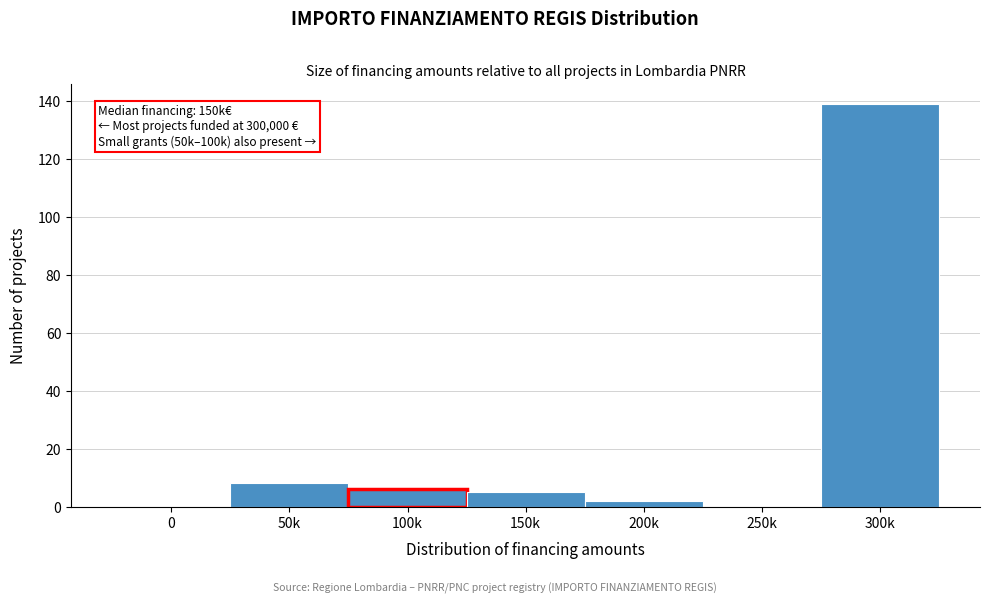

Reading left to right, what are all the values shown in this chart?

0=0	50k=8	100k=6	150k=5	200k=2	250k=0	300k=139